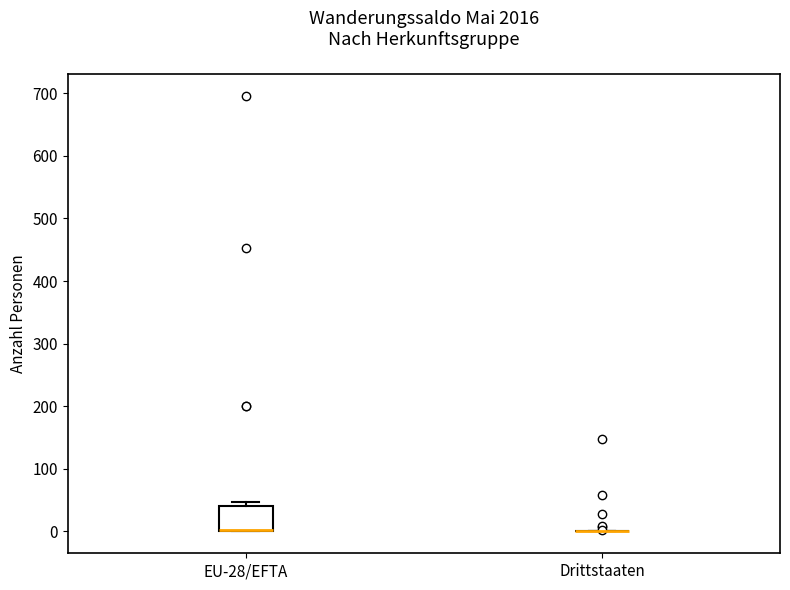

Which box is the tallest, from its lower edge to its upper edge?

EU-28/EFTA